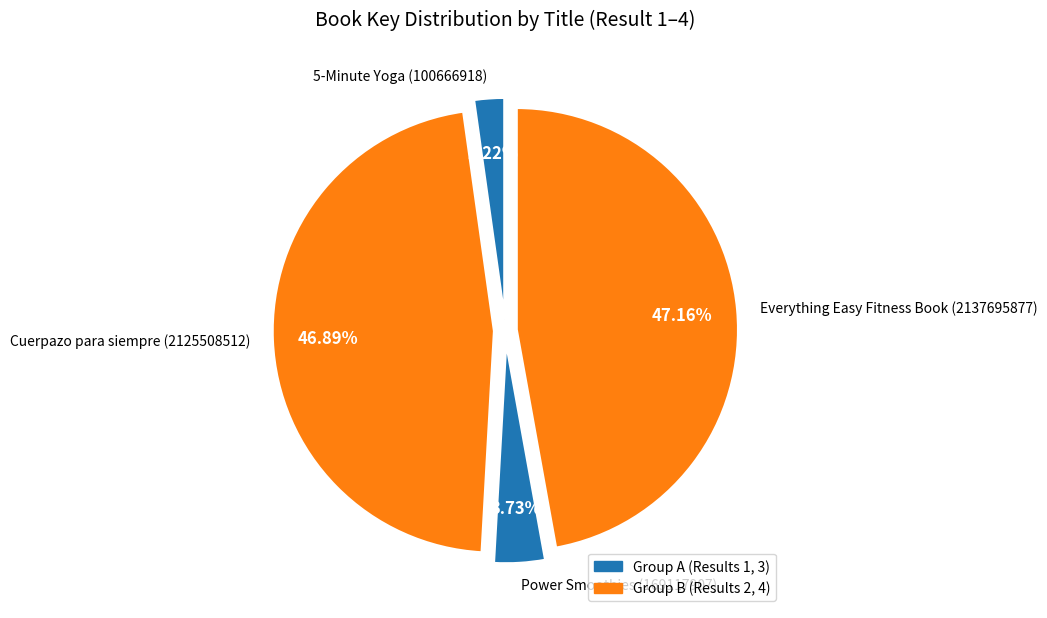

Do Everything Easy Fitness Book (2137695877) and Power Smoothies (169117907) together represent more than half of the pie?

Yes